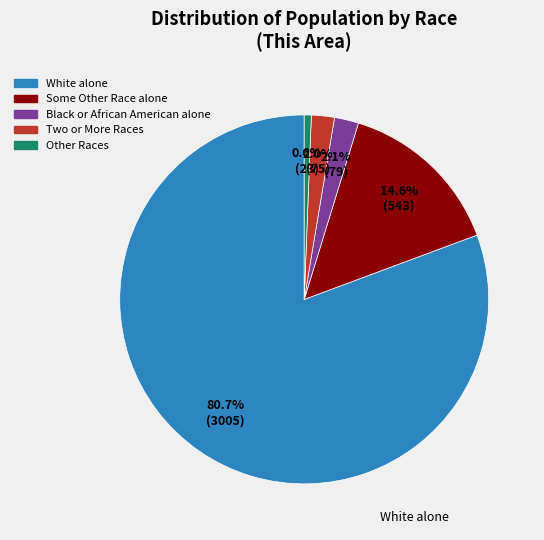

Which has a higher value, Some Other Race alone or Two or More Races?

Some Other Race alone